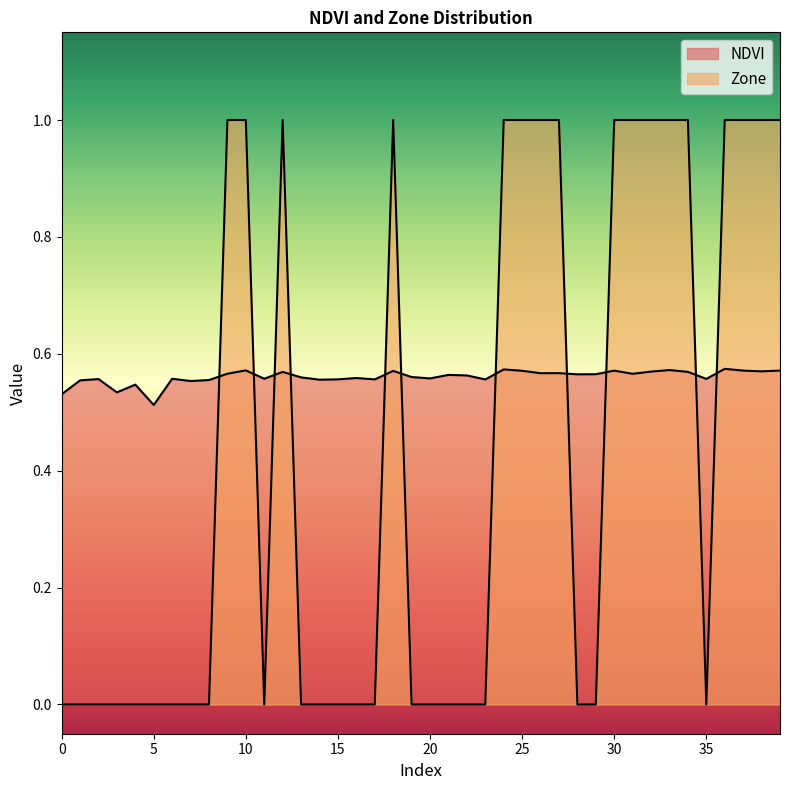

Reading left to right, transcribe all the data shown in this chart.

NDVI: 0.5	0.6	0.6	0.5	0.5	0.5	0.6	0.6	0.6	0.6	0.6	0.6	0.6	0.6	0.6	0.6	0.6	0.6	0.6	0.6	0.6	0.6	0.6	0.6	0.6	0.6	0.6	0.6	0.6	0.6	0.6	0.6	0.6	0.6	0.6	0.6	0.6	0.6	0.6	0.6
Zone: 0.0	0.0	0.0	0.0	0.0	0.0	0.0	0.0	0.0	1.0	1.0	0.0	1.0	0.0	0.0	0.0	0.0	0.0	1.0	0.0	0.0	0.0	0.0	0.0	1.0	1.0	1.0	1.0	0.0	0.0	1.0	1.0	1.0	1.0	1.0	0.0	1.0	1.0	1.0	1.0